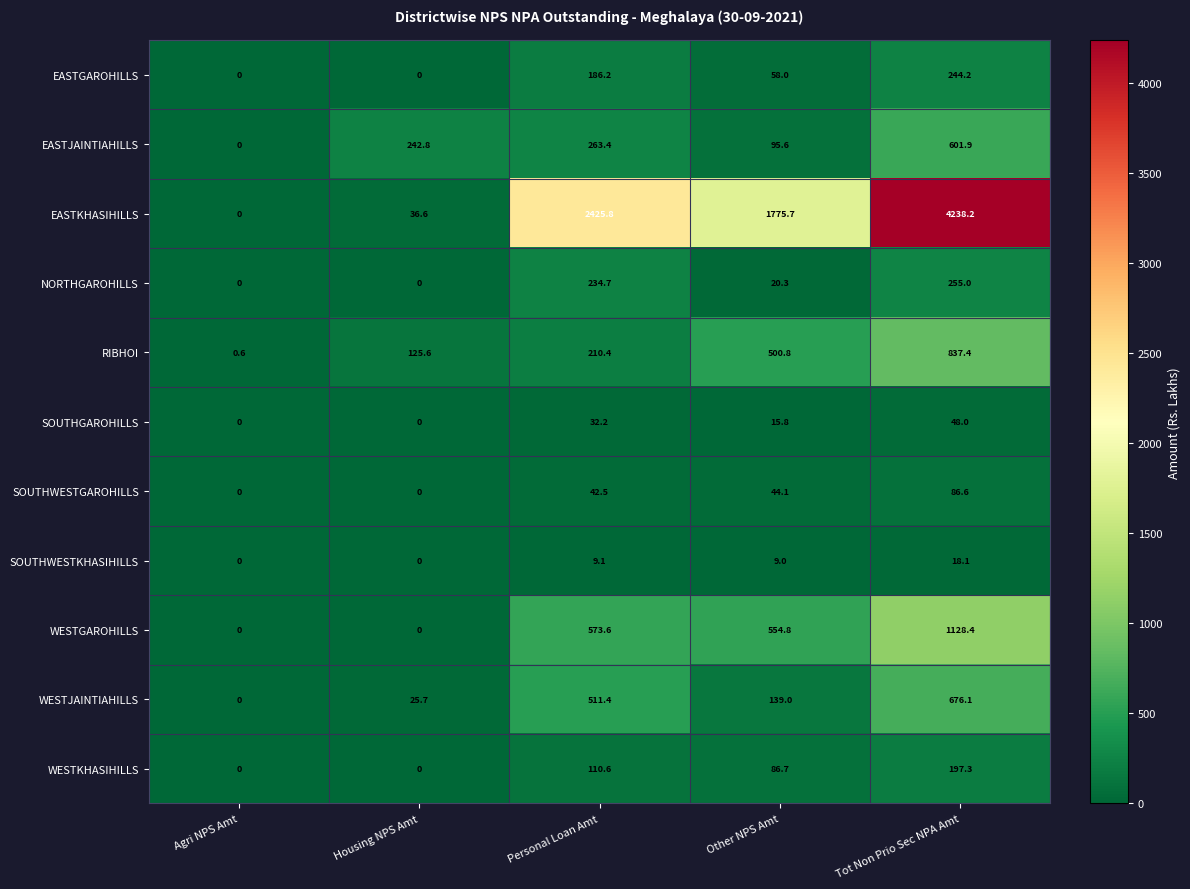

At how many categories does at least one series exceed 398?

3